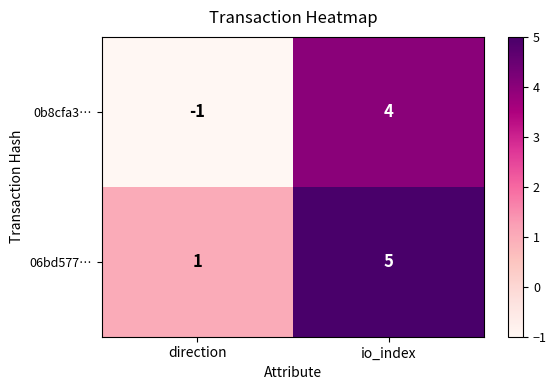

What is the difference between the maximum and minimum values in the 06bd577… series?

4